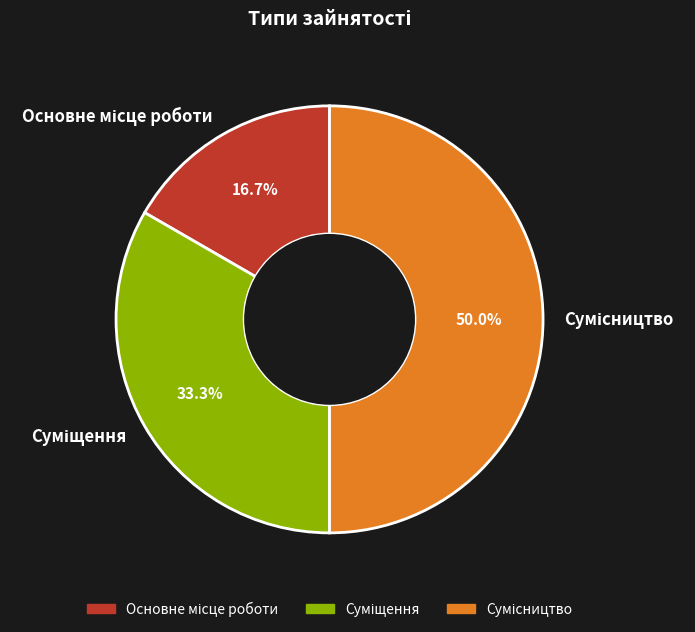

Is Основне місце роботи the majority of the pie?

No